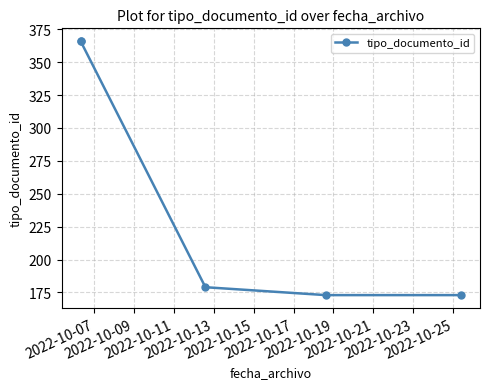

True or false: the data has more than 1 interior local peaks.

False